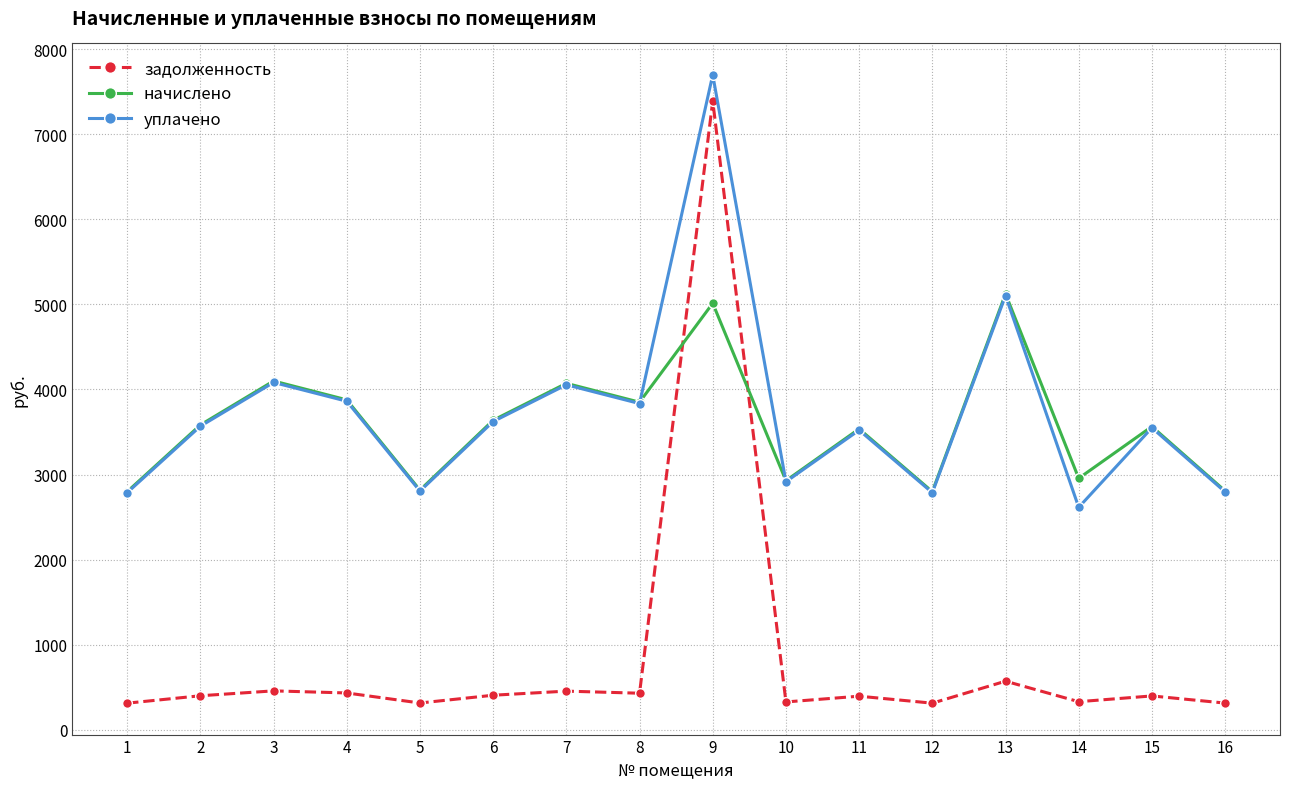

What is the spread (max minus min) of values at 6?

3233.9